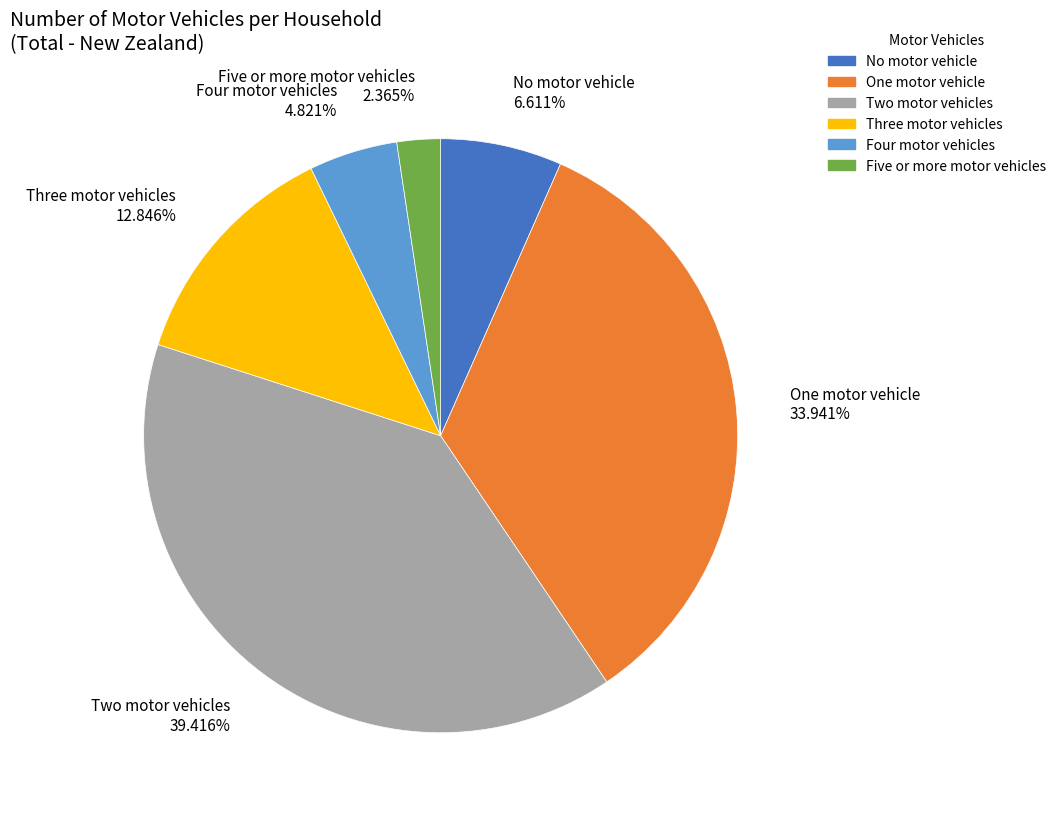

True or false: Three motor vehicles accounts for 24% of the total.

False